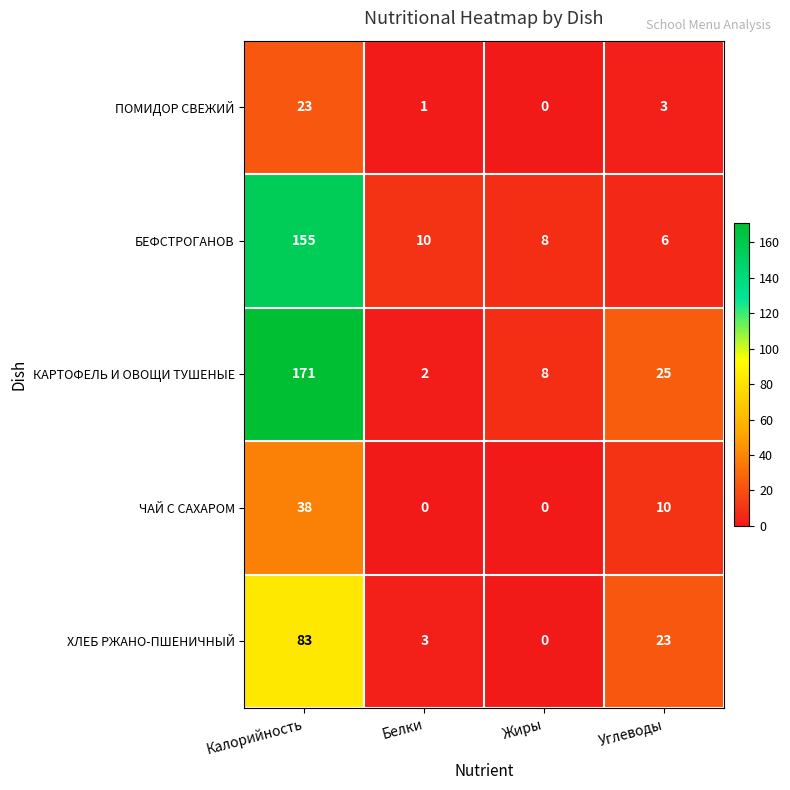

What is the difference between the highest and lowest values at Жиры?

8